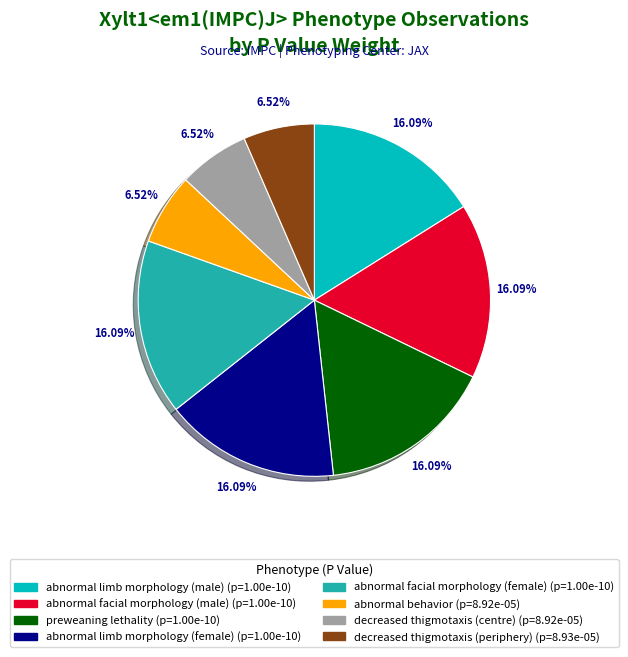

Is it true that abnormal facial morphology (female) is 1% of the pie?

False